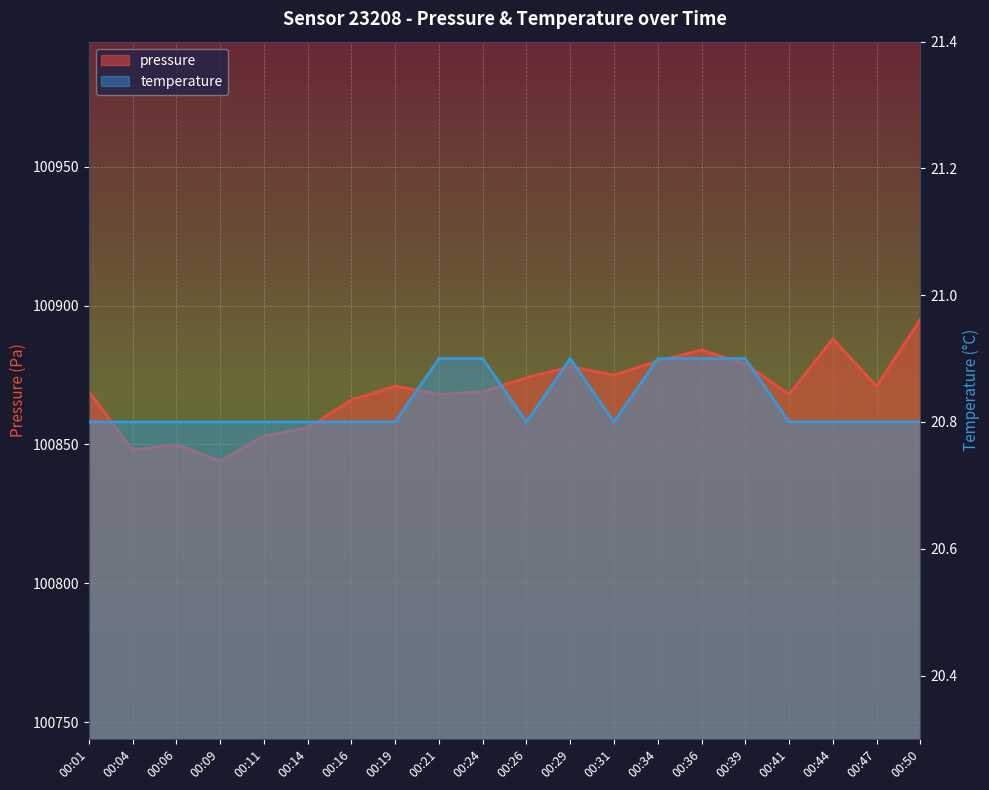

What is the sum of all temperature values?

416.6